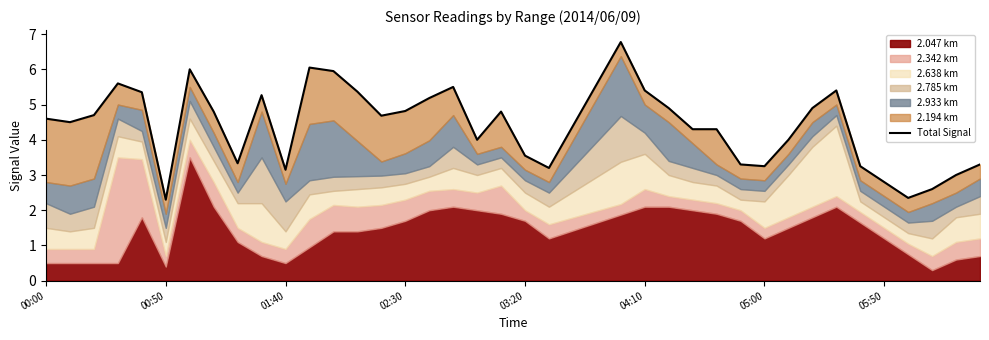

Reading right to left, what are all the values shown in this chart?

3.3	3.0	2.6	2.4	2.8	3.2	5.4	4.9	4.0	3.2	3.3	4.3	4.3	4.9	5.4	6.8	5.6	4.4	3.2	3.5	4.8	4.0	5.5	5.2	4.8	4.7	5.4	5.9	6.1	3.1	5.3	3.3	4.8	6.0	2.3	5.3	5.6	4.7	4.5	4.6